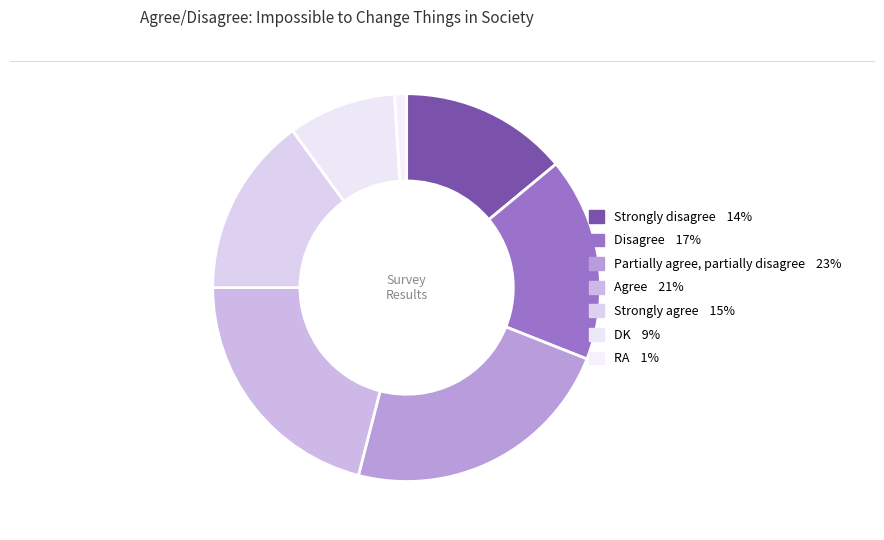

How many segments does this pie chart have?

7